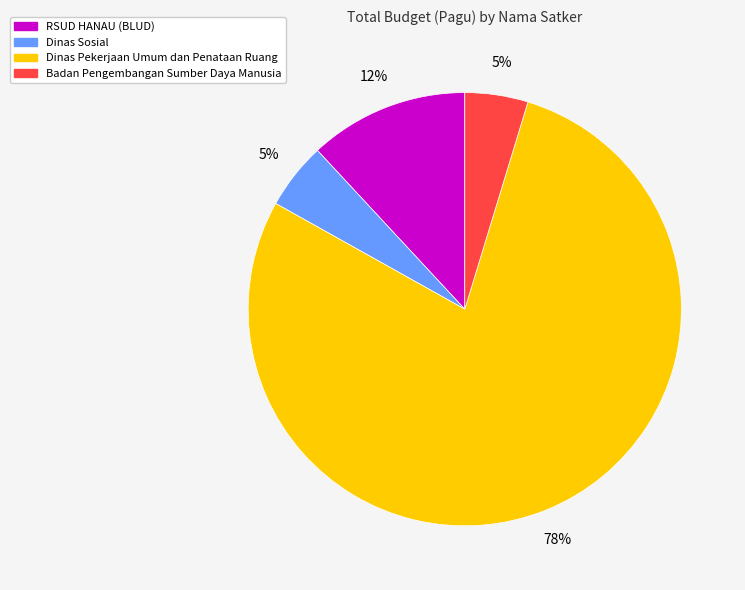

Is there a majority slice in this chart?

Yes